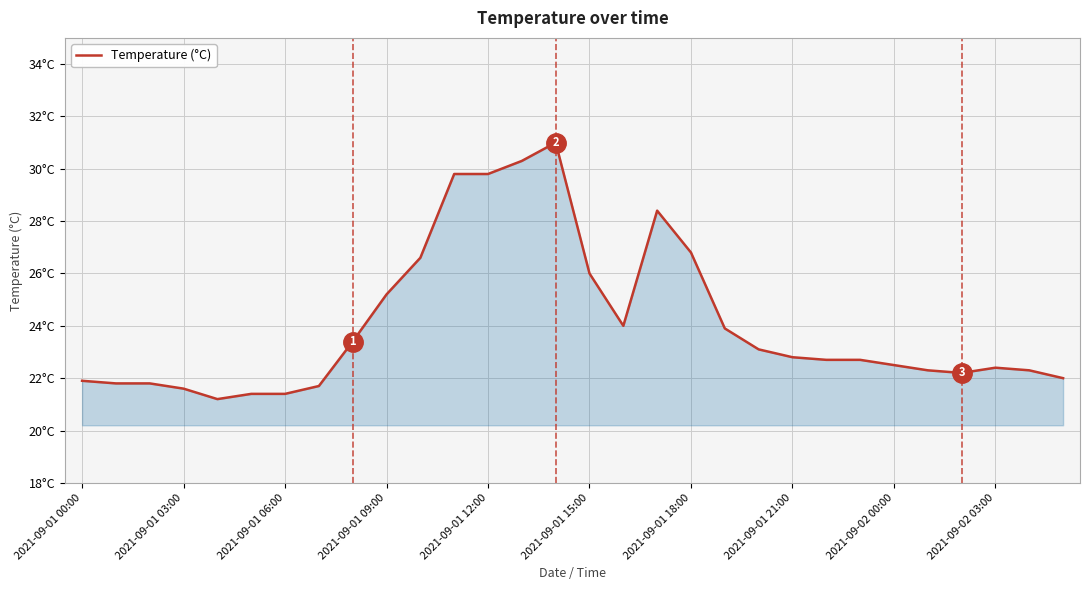

Does the chart have visible grid lines?

Yes